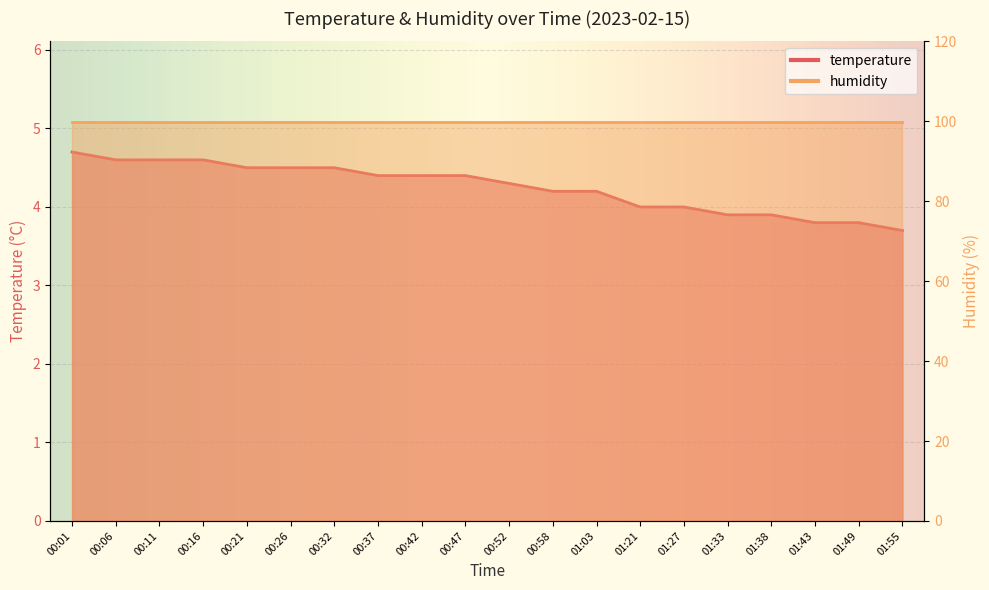

Does the chart display data point markers on the line(s)?

No